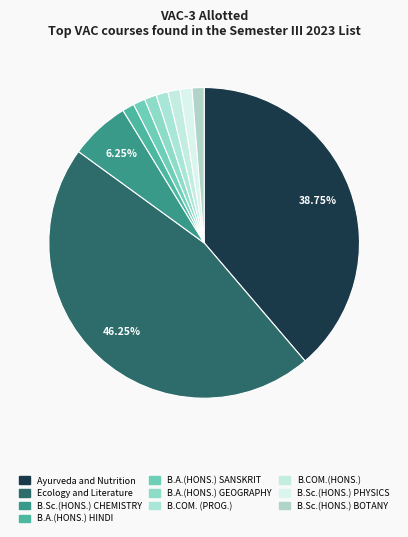

Between B.COM.(HONS.) and B.Sc.(HONS.) PHYSICS, which is larger?

B.COM.(HONS.)